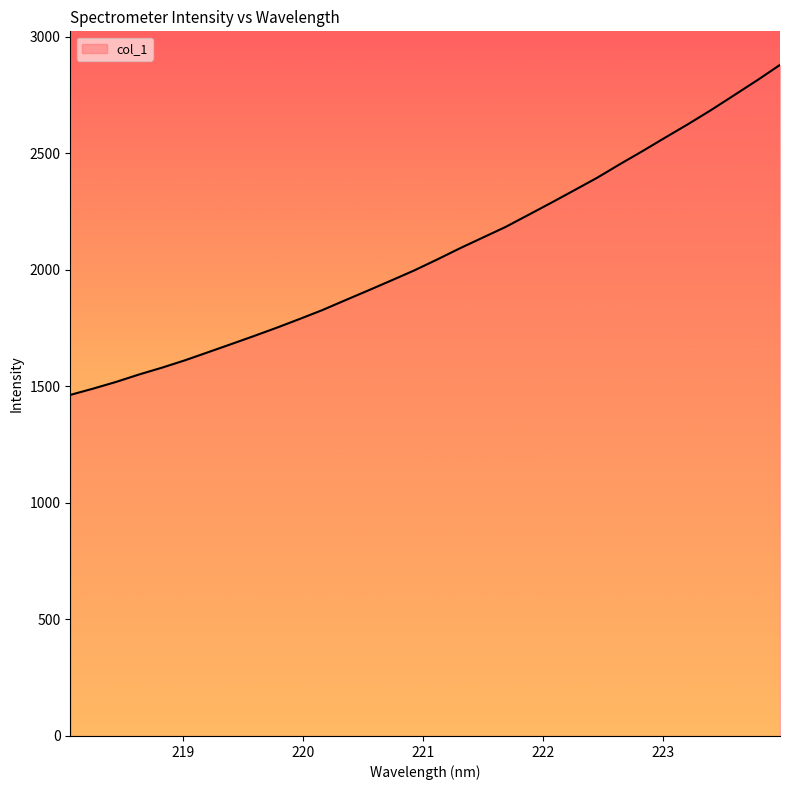

What is the difference between the maximum and minimum values?

1415.9